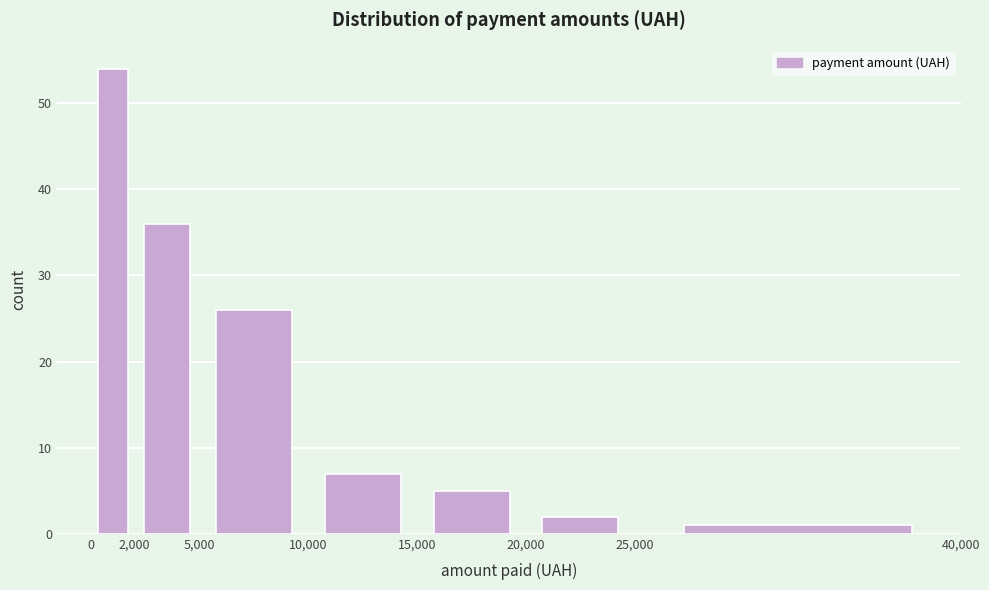

Reading left to right, transcribe this chart: for each bar, give the range it covers on the x-axis and its height. The values are not printed on the chart, so give them approximately, as read against the axis.

0 to 2,000: 54
2,000 to 5,000: 36
5,000 to 10,000: 26
10,000 to 15,000: 7
15,000 to 20,000: 5
20,000 to 25,000: 2
25,000 to 40,000: 1